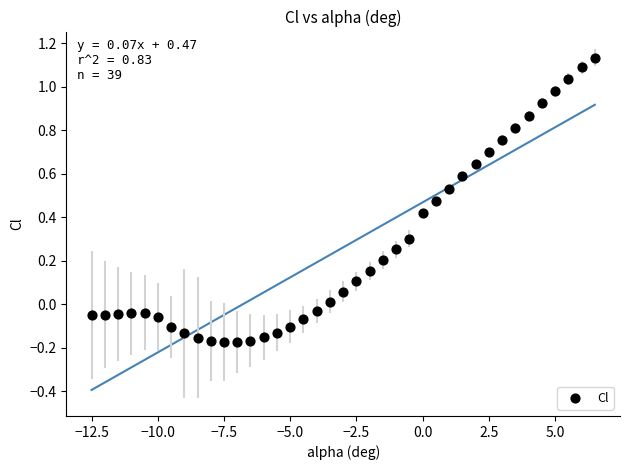

What is the range of Y values (max minus min)?

1.3